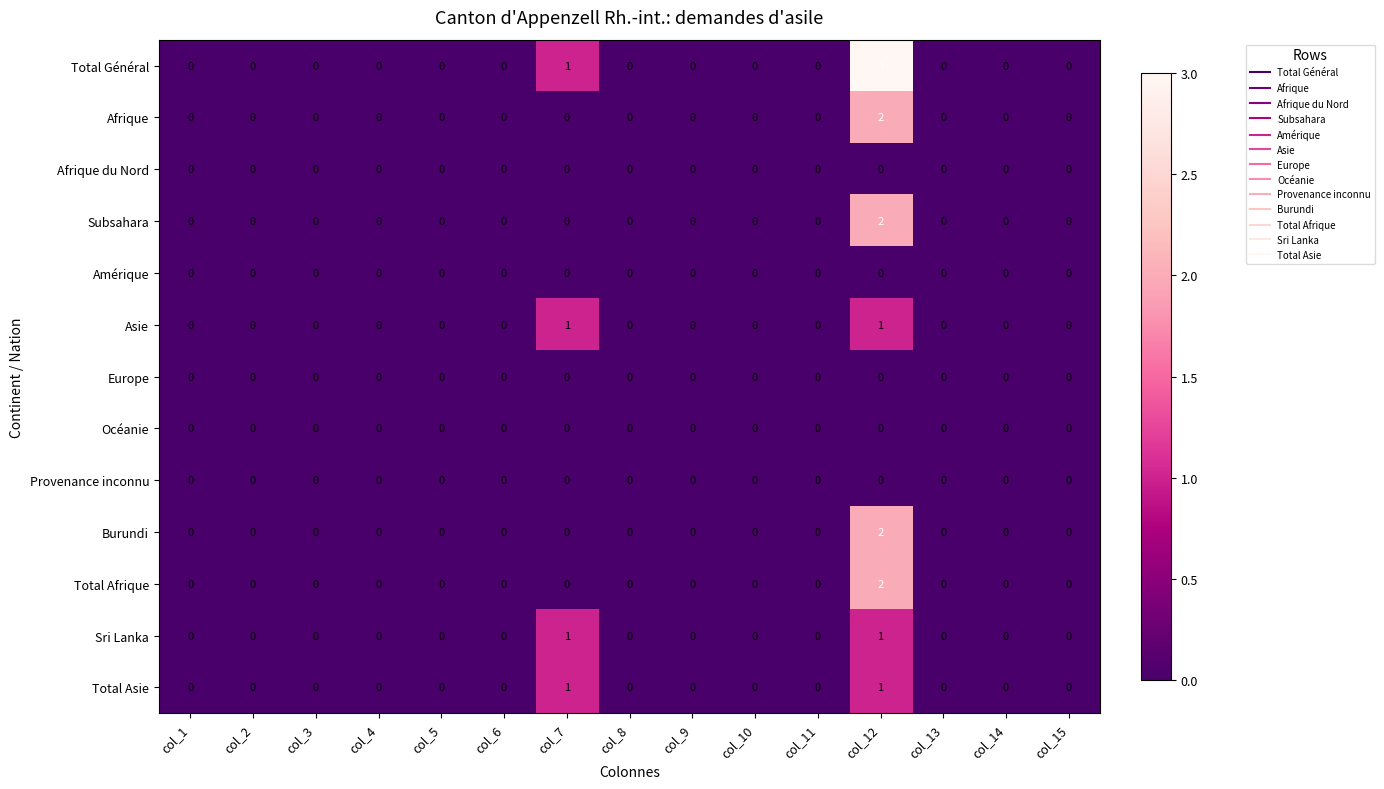

At which category does the chart reach its peak across all series?

col_12